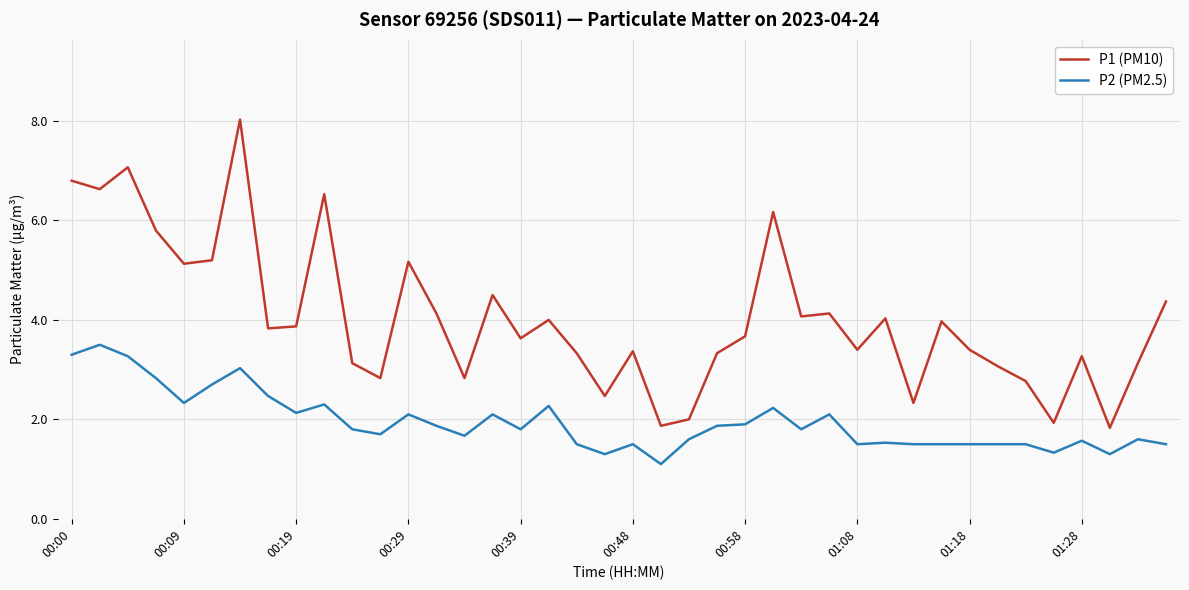

Reading left to right, what are all the values shown in this chart?

P1 (PM10): 6.8	6.6	7.1	5.8	5.1	5.2	8.0	3.8	3.9	6.5	3.1	2.8	5.2	4.1	2.8	4.5	3.6	4.0	3.3	2.5	3.4	1.9	2.0	3.3	3.7	6.2	4.1	4.1	3.4	4.0	2.3	4.0	3.4	3.1	2.8	1.9	3.3	1.8	3.1	4.4
P2 (PM2.5): 3.3	3.5	3.3	2.8	2.3	2.7	3.0	2.5	2.1	2.3	1.8	1.7	2.1	1.9	1.7	2.1	1.8	2.3	1.5	1.3	1.5	1.1	1.6	1.9	1.9	2.2	1.8	2.1	1.5	1.5	1.5	1.5	1.5	1.5	1.5	1.3	1.6	1.3	1.6	1.5